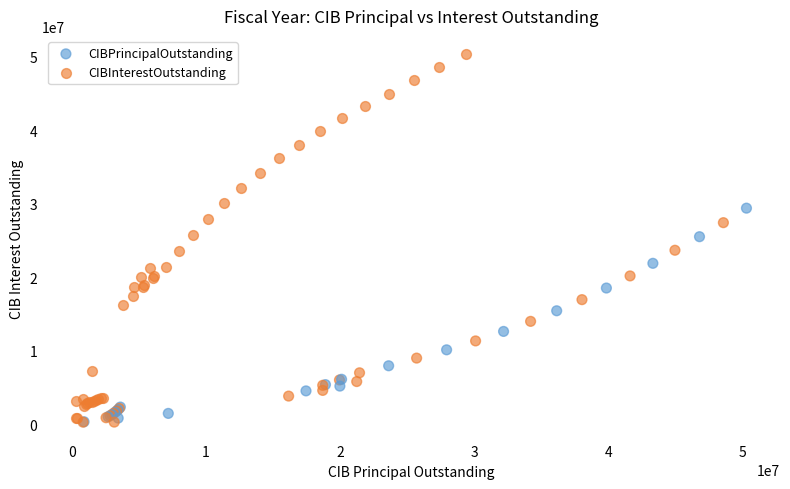

Which series reaches the maximum Y coordinate?

CIBInterestOutstanding